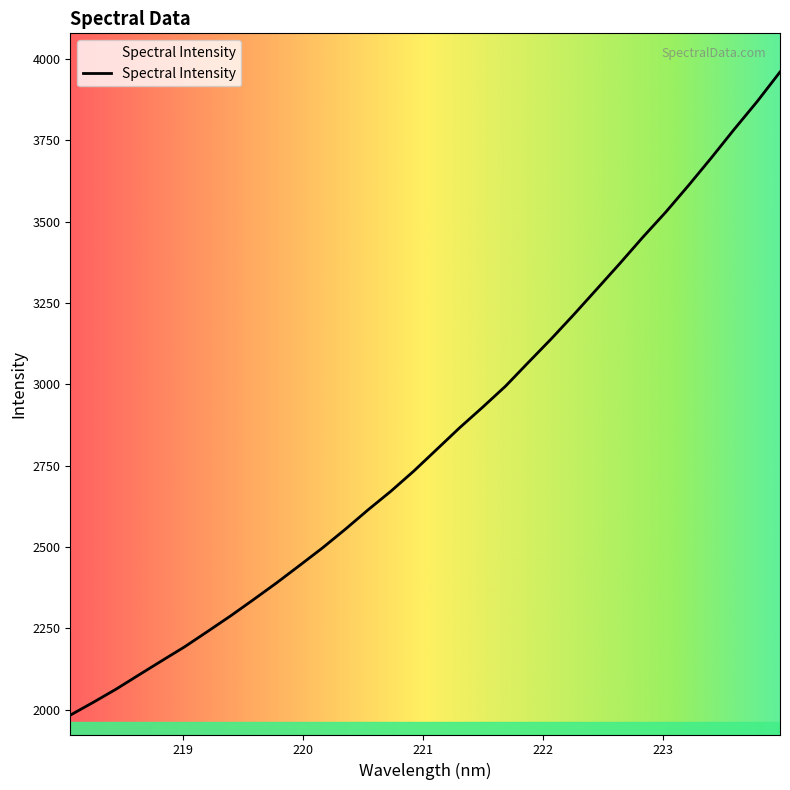

What is the smallest value displayed?

1983.5